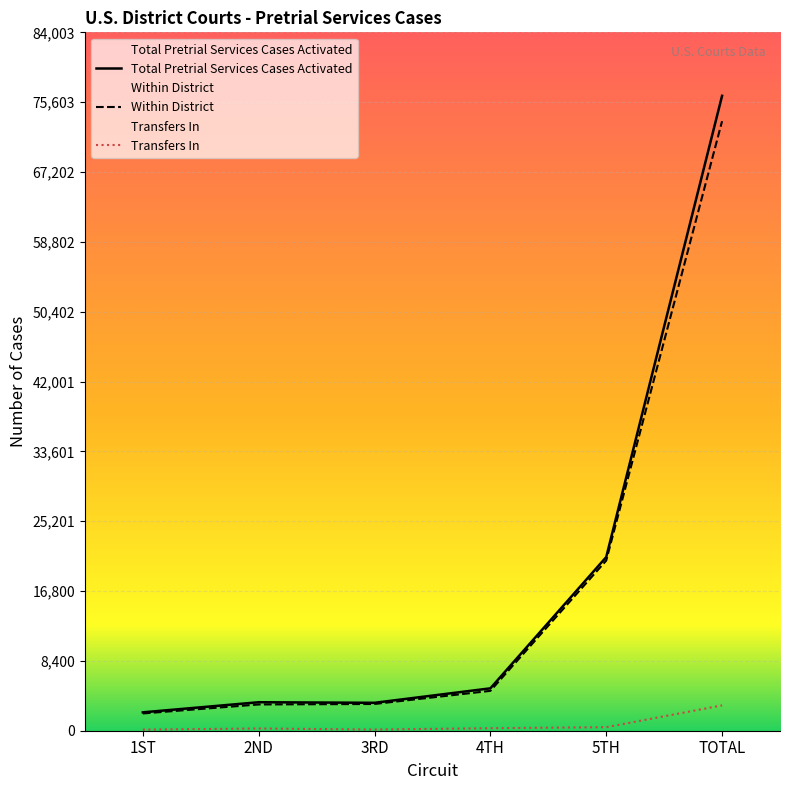

List the labels in order of Total Pretrial Services Cases Activated value, smallest first.

1ST, 3RD, 2ND, 4TH, 5TH, TOTAL